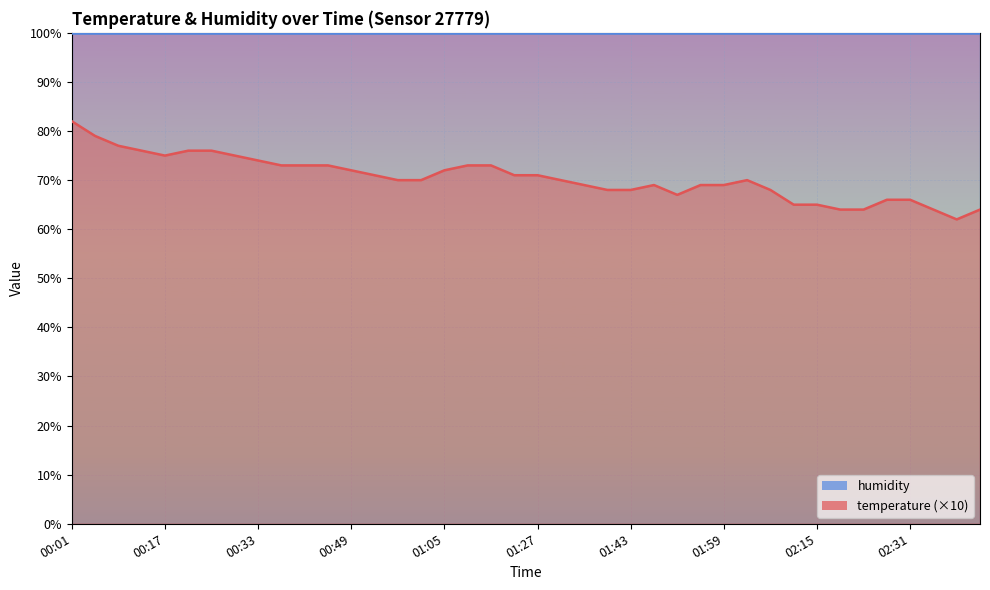

True or false: humidity_line and temperature_line intersect in this chart.

False